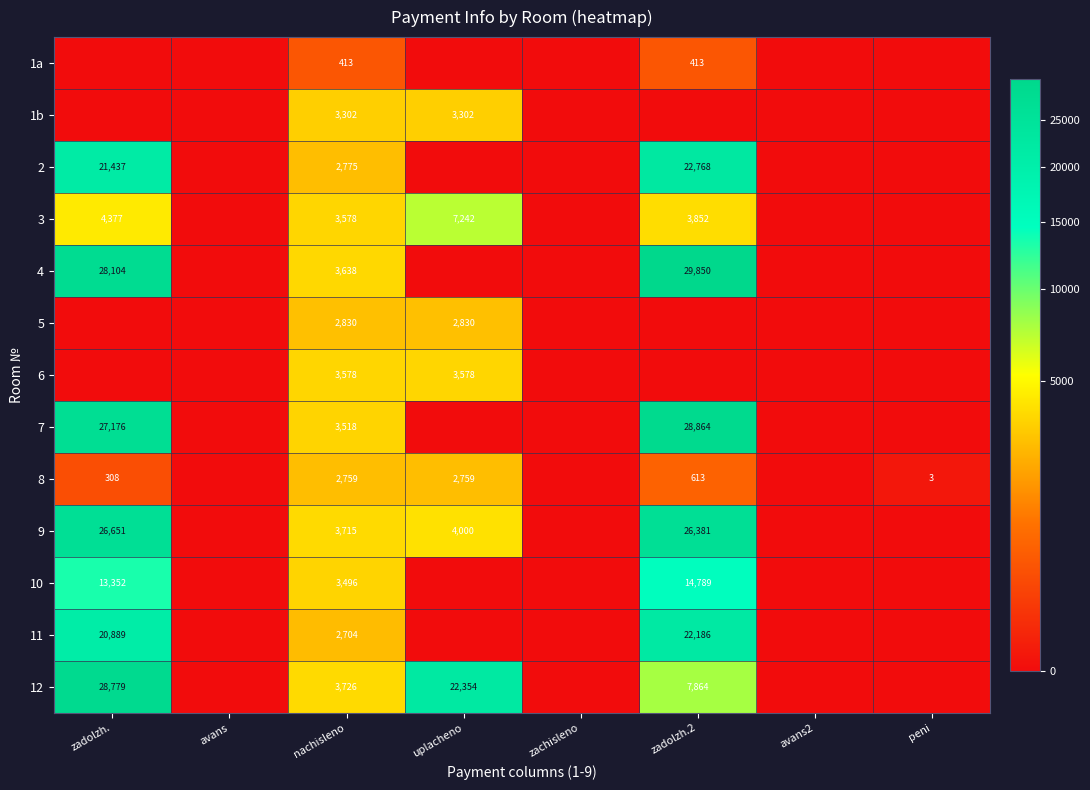

What is the difference between the highest and lowest values at nachisleno?

3313.0